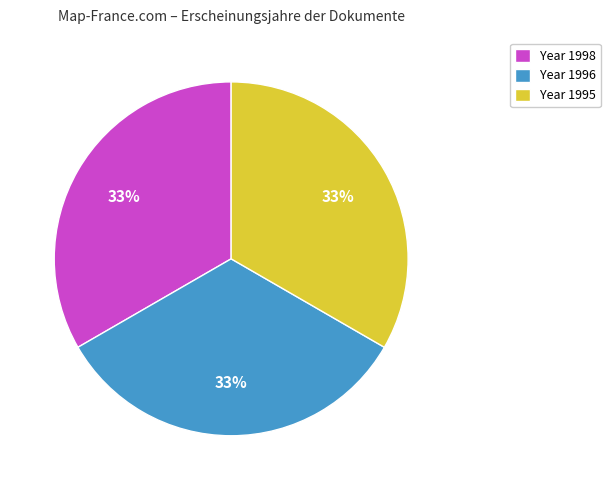

True or false: Year 1995 accounts for 33% of the total.

True